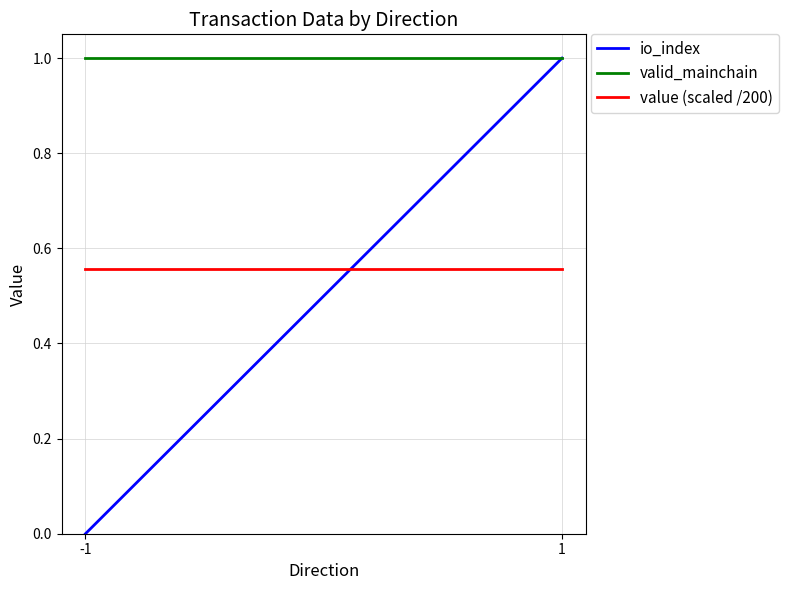

Which series has the widest spread of values?

io_index